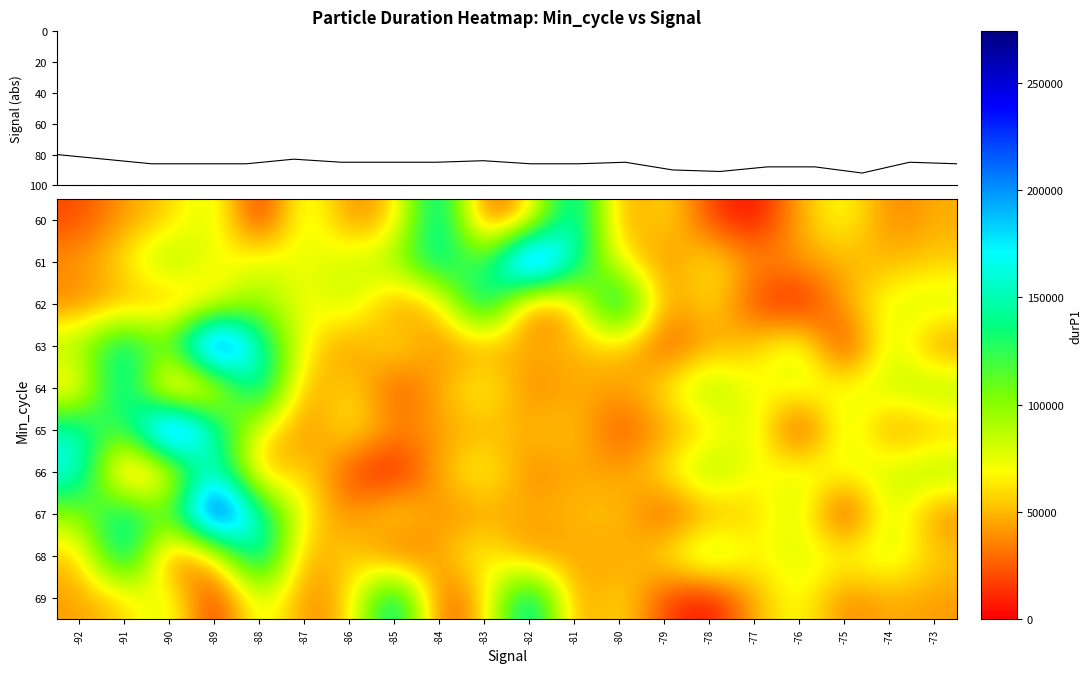

How many series are shown in this chart?

11